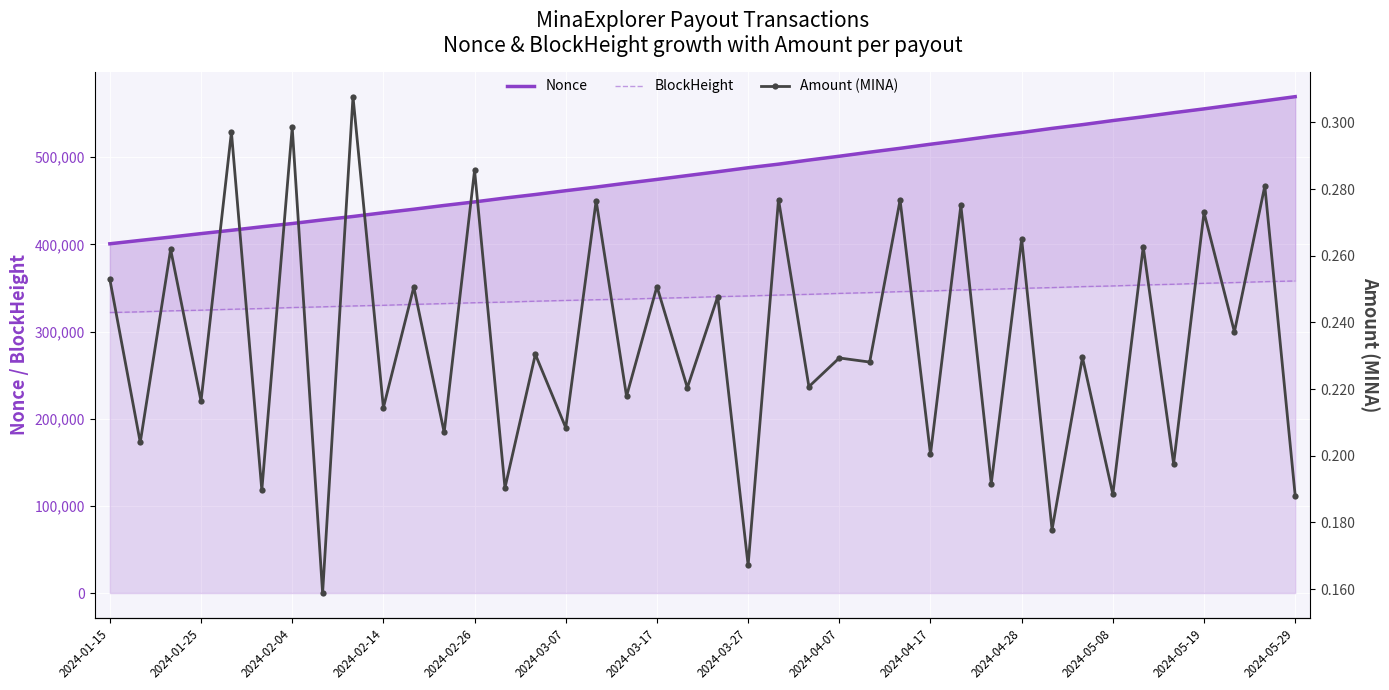

What value does the BlockHeight series have at 2024-03-17?

338255.0